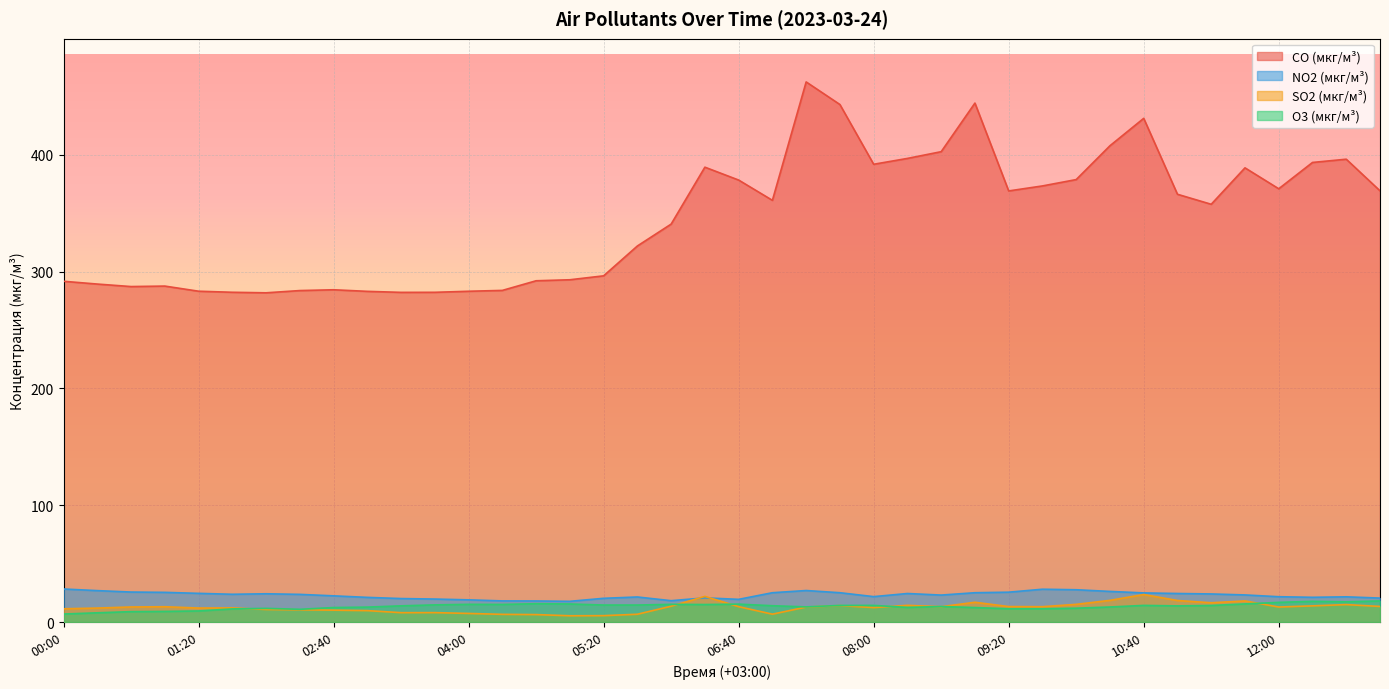

Where is the first local maximum for SO2 (мкг/м³)?

01:00